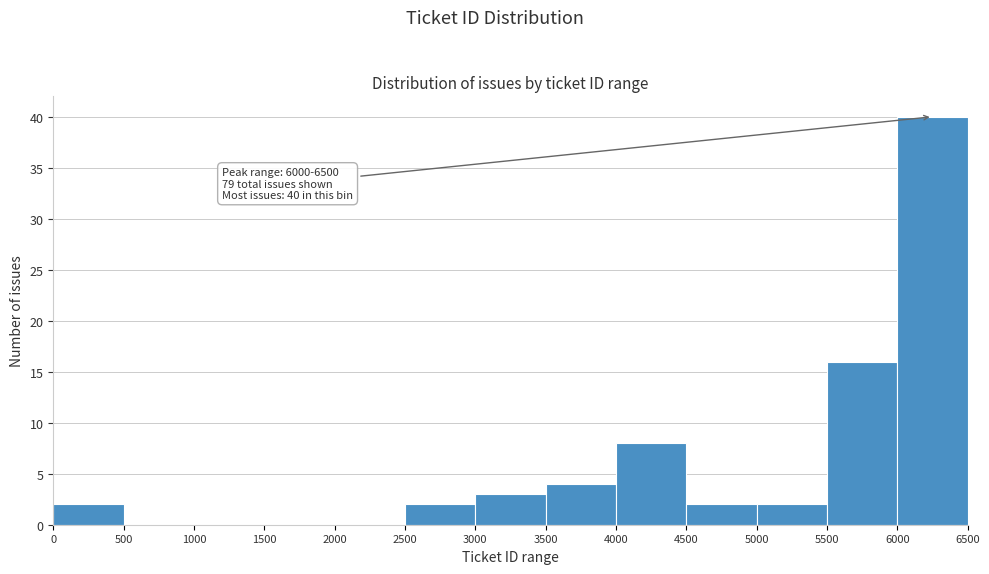

Which range on the x-axis has the tallest bar?

6000 to 6500